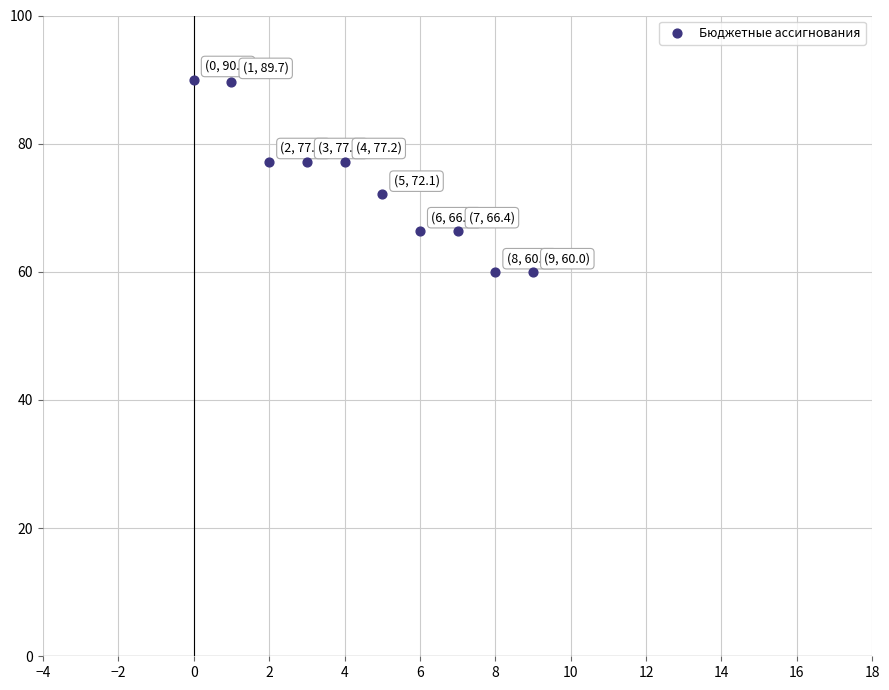

What is the average Y value?

73.6